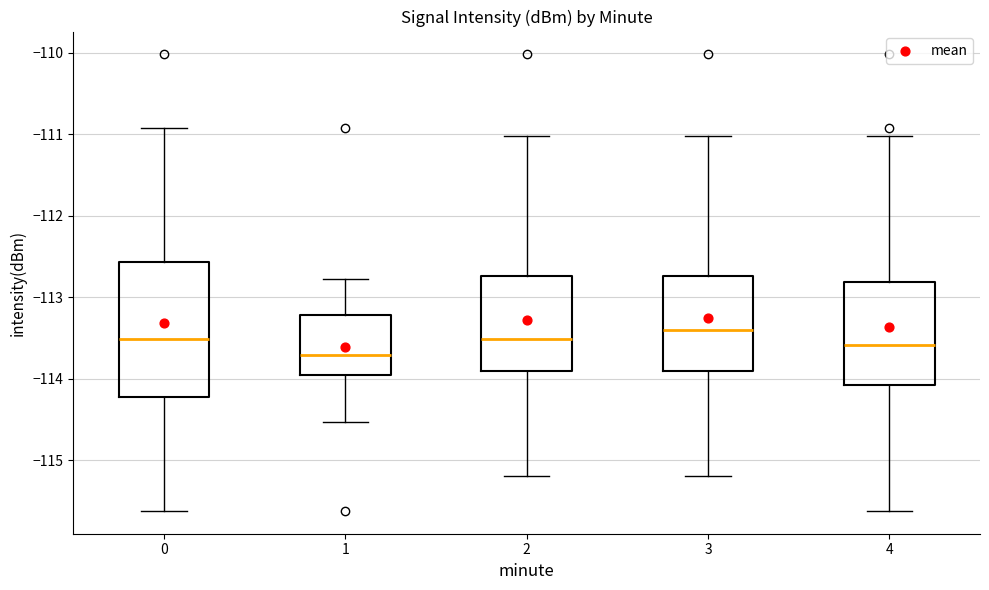

Which box is the tallest, from its lower edge to its upper edge?

0